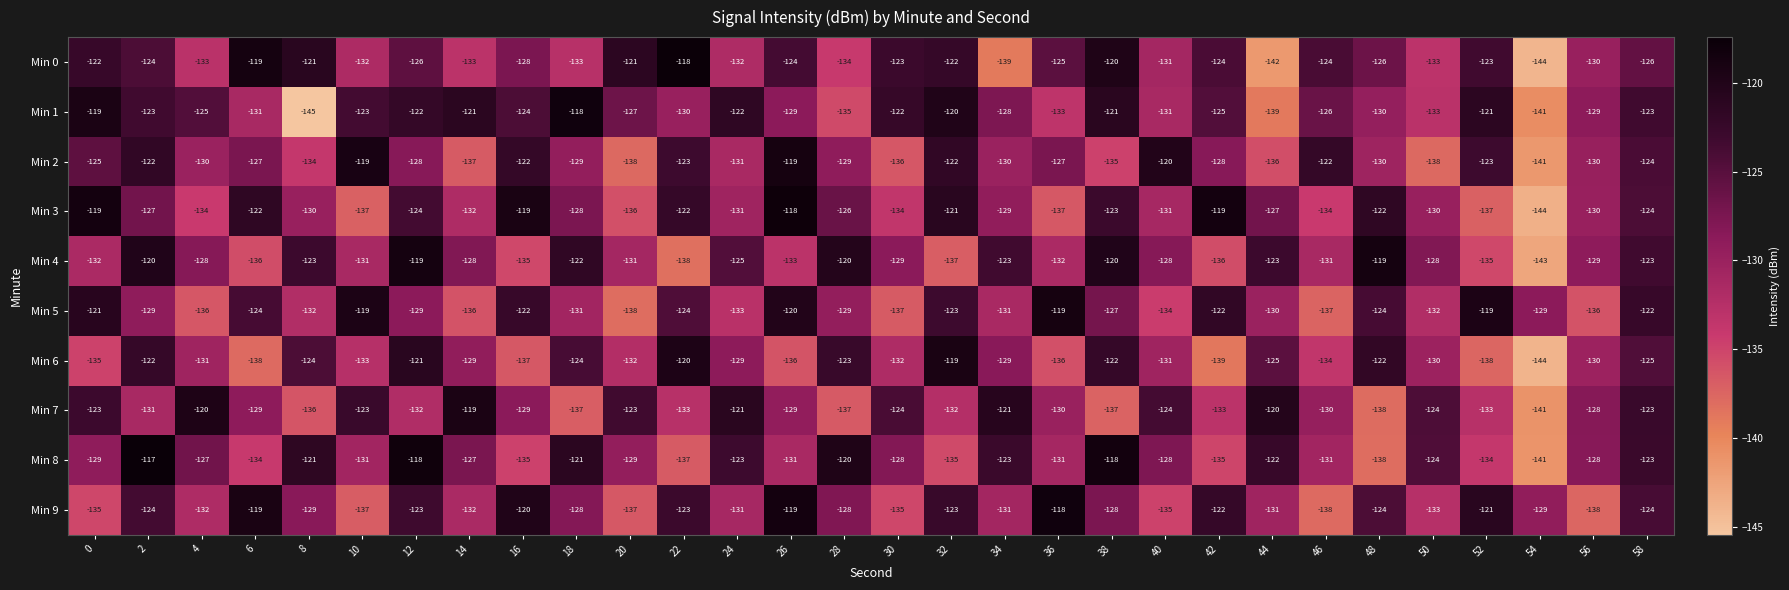

What is the smallest value displayed?

-145